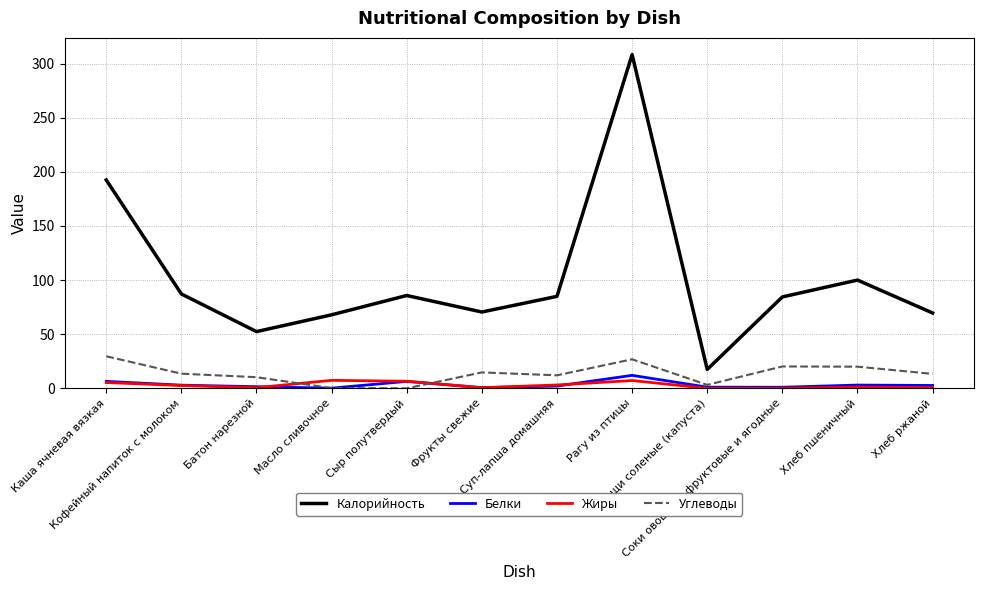

At which label does Углеводы first exceed 13?

Каша ячневая вязкая